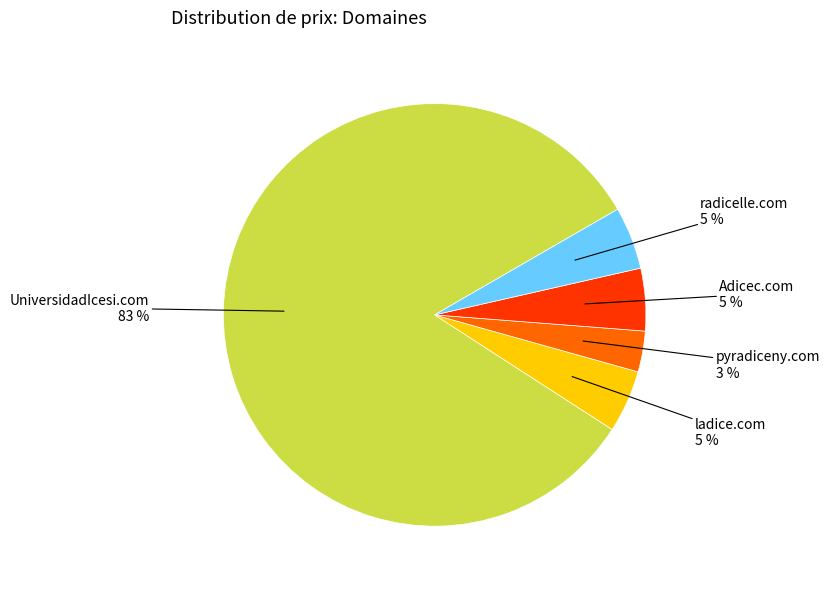

What percentage is the pyradiceny.com slice, to the nearest percent?

3%